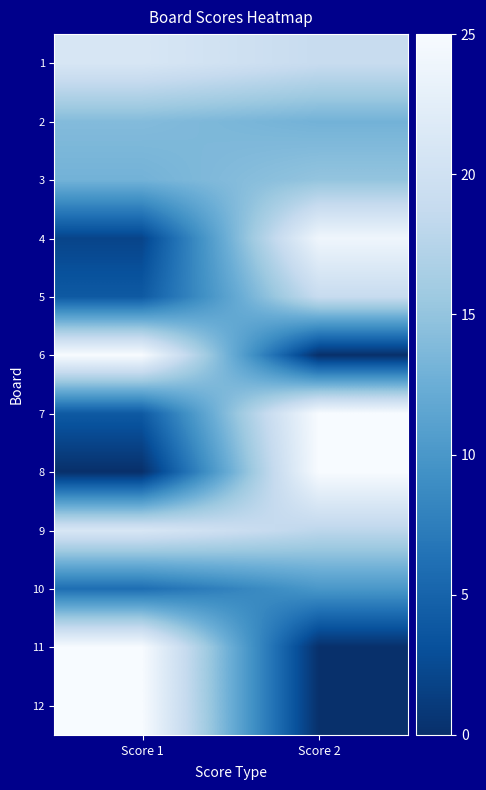

Reading left to right, extract all data points from this chart.

1: Score 1=21	Score 2=19
2: Score 1=14	Score 2=13
3: Score 1=13	Score 2=15
4: Score 1=2	Score 2=24
5: Score 1=4	Score 2=19
6: Score 1=25	Score 2=0
7: Score 1=4	Score 2=25
8: Score 1=0	Score 2=25
9: Score 1=21	Score 2=18
10: Score 1=6	Score 2=10
11: Score 1=25	Score 2=0
12: Score 1=25	Score 2=0